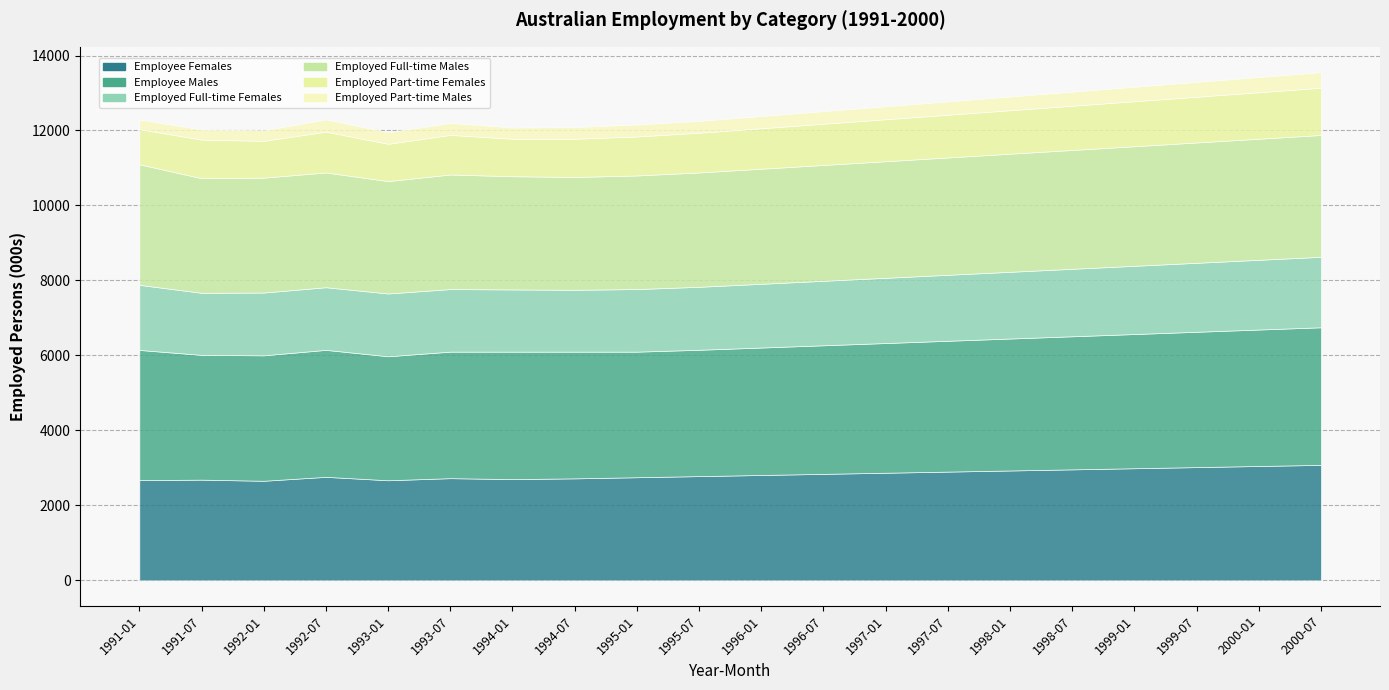

Is it true that Employee Females equals 2780.0 at 1995-07?

True